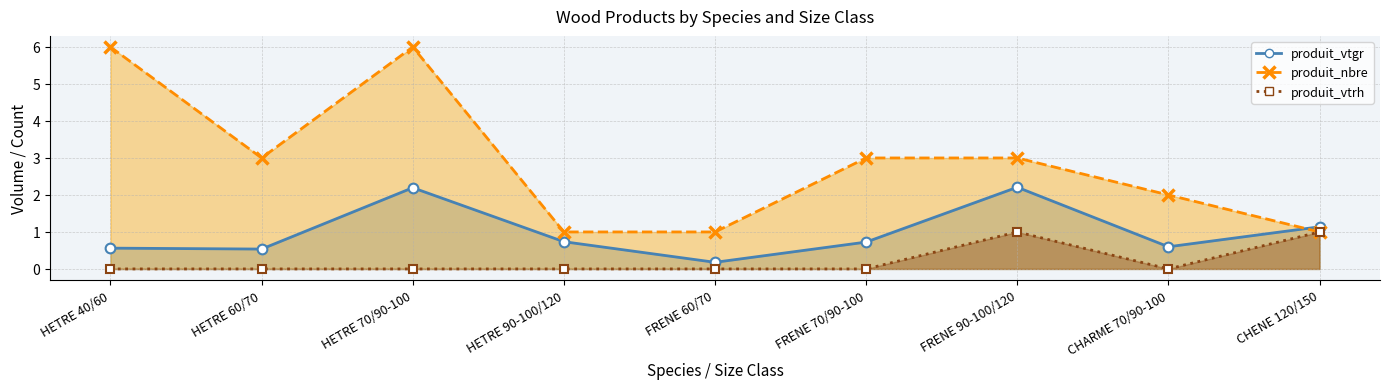

At how many categories does at least one series exceed 4?

2